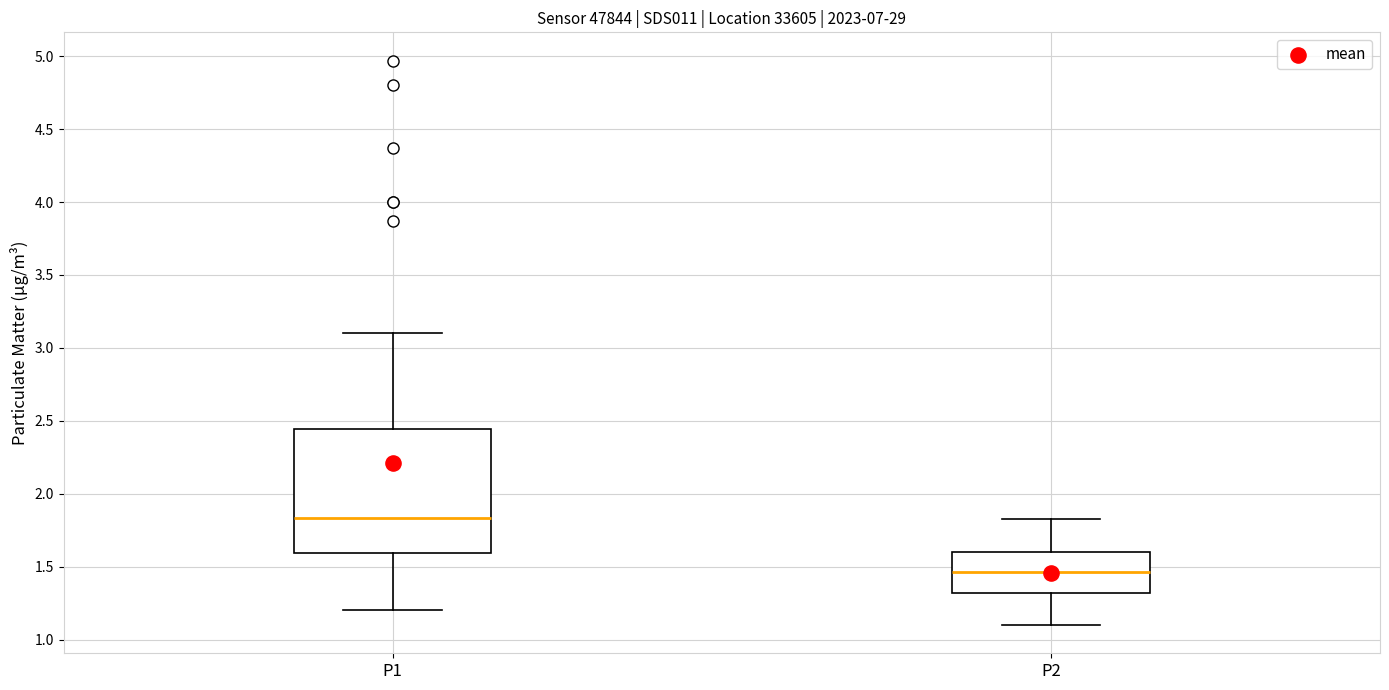

Which box has the lowest median line?

P2